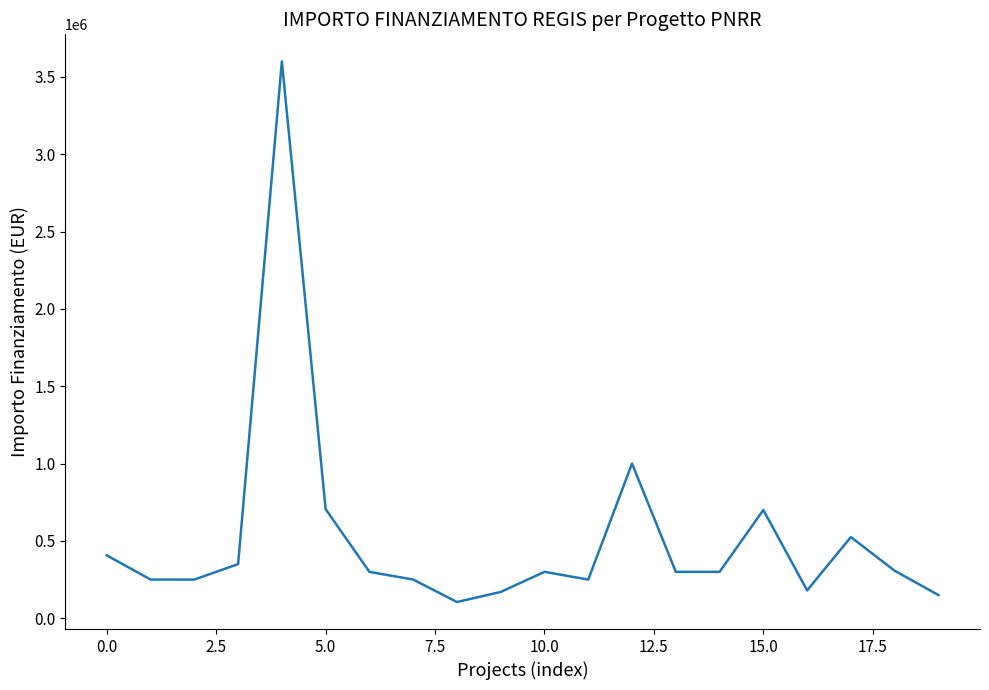

What is the difference between the maximum and minimum values?

3495000